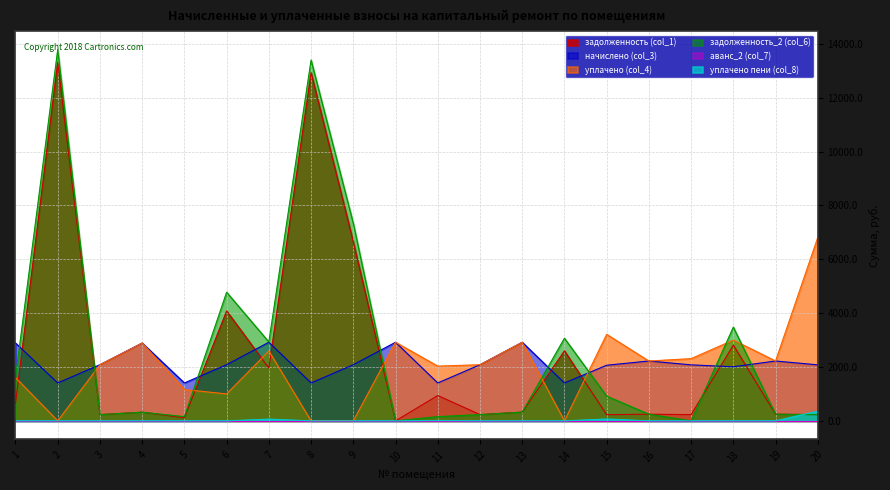

Rank the series by their maximum value, from lowest to highest.

уплачено пени (col_8), начислено (col_3), уплачено (col_4), задолженность (col_1), задолженность_2 (col_6)